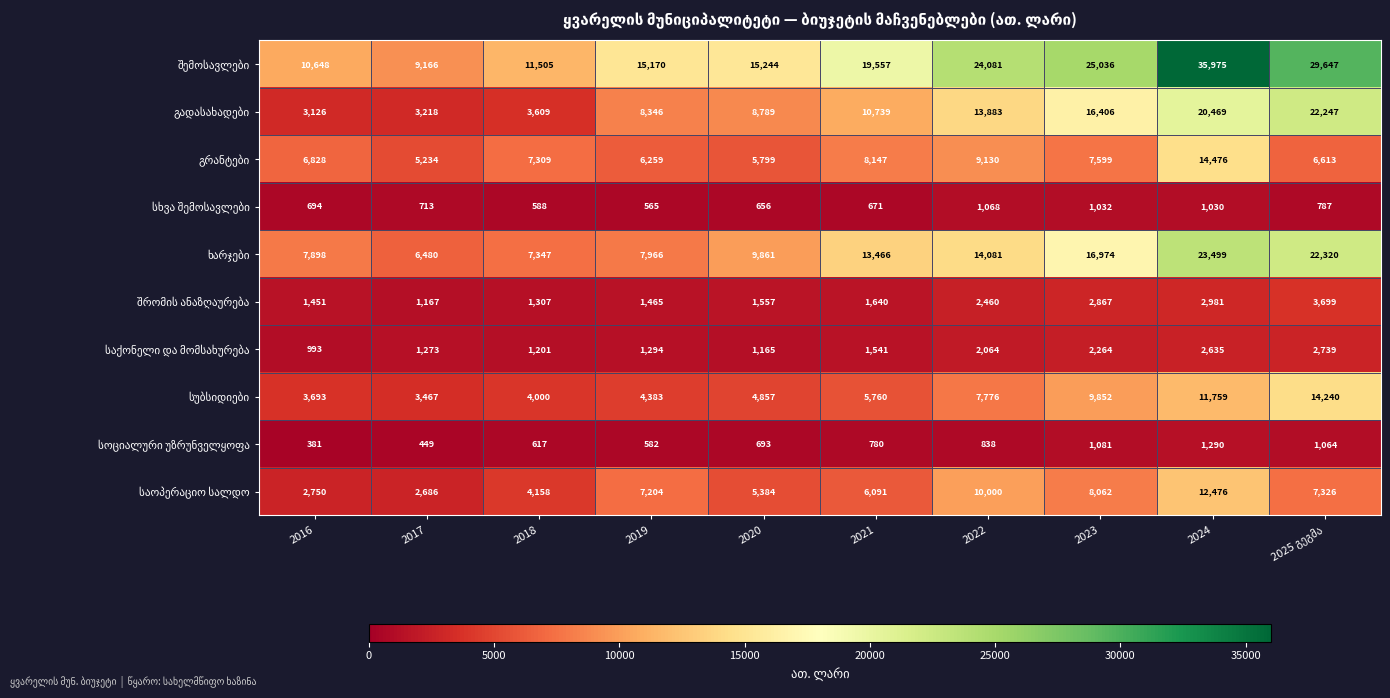

Which category has the highest value across all series?

2024